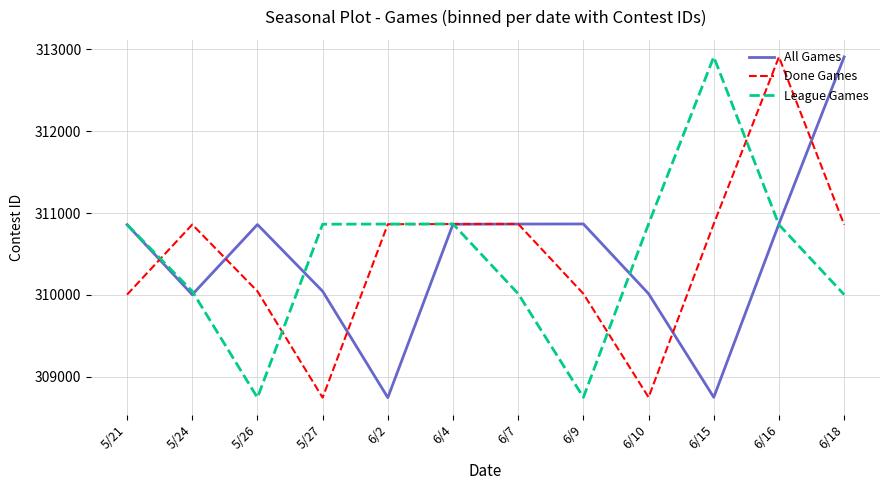

The League Games series shows 308750 at 6/9. True or false?

True